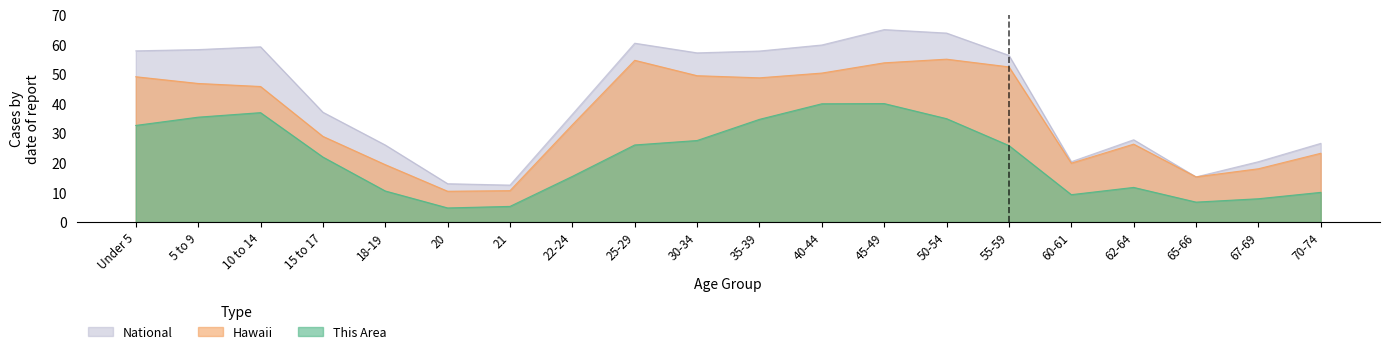

At which category does This Area reach its first local peak?

10 to 14